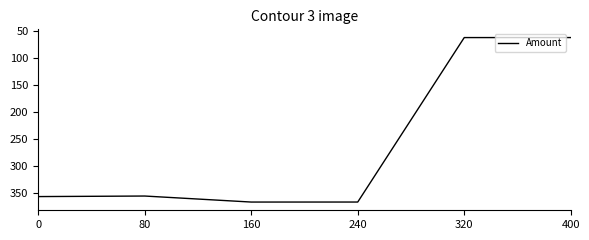

What value does the data have at 400?

61.5